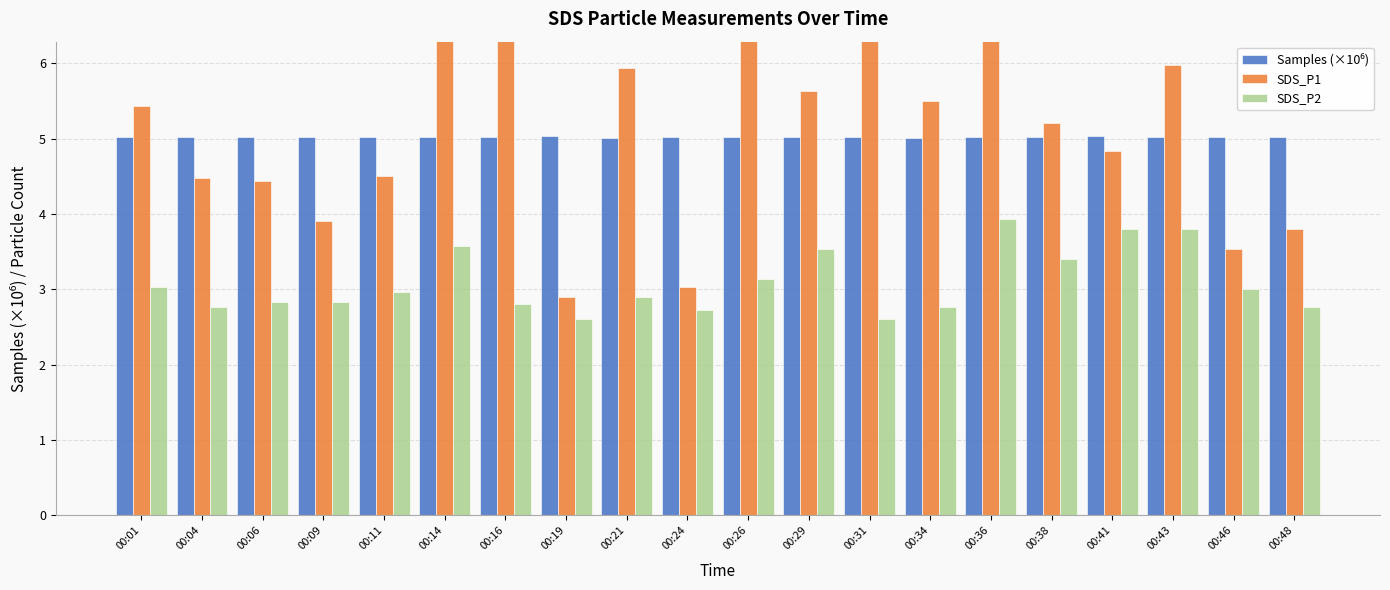

True or false: Samples (×10⁶) has a value of 5.0 at 00:34.

True